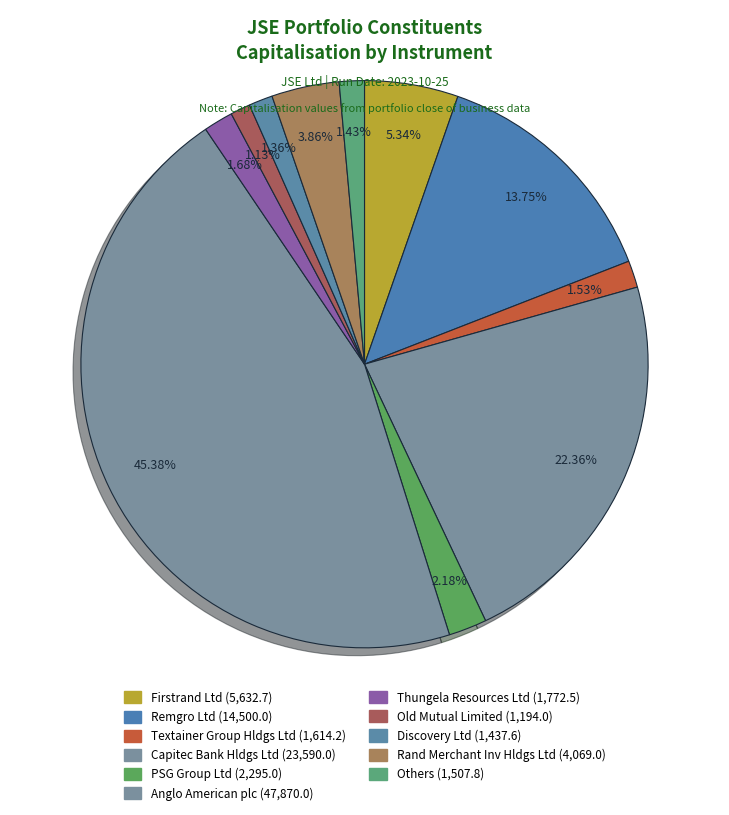

How many segments does this pie chart have?

11